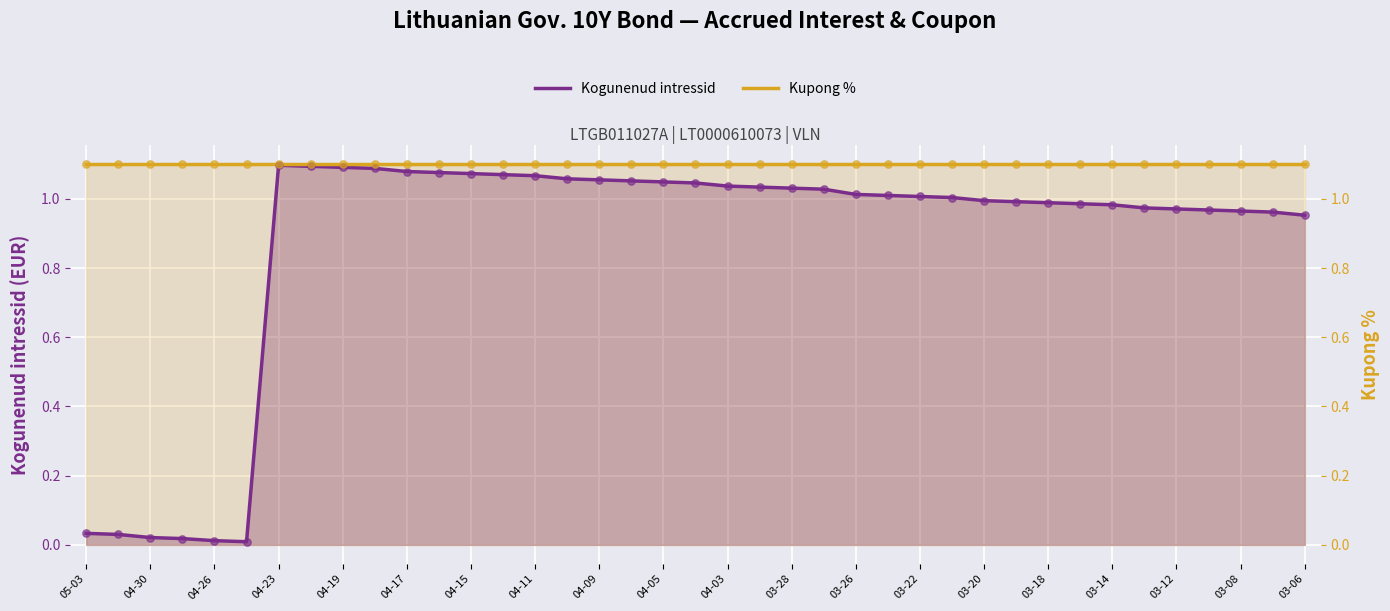

Which series contains the lowest Y value?

Kogunenud intressid